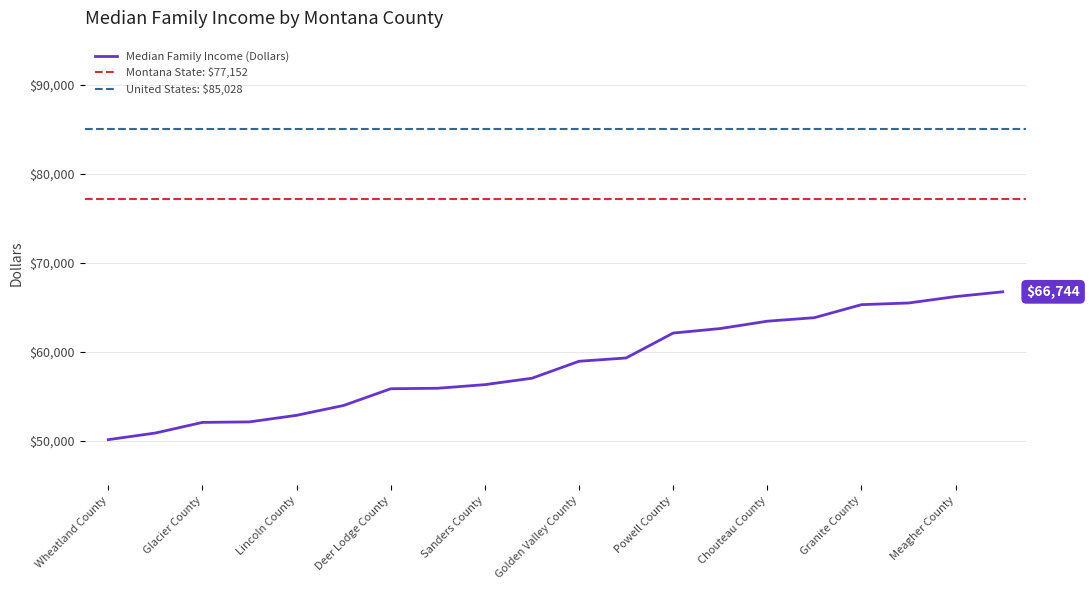

Count the number of data series in this chart.

1